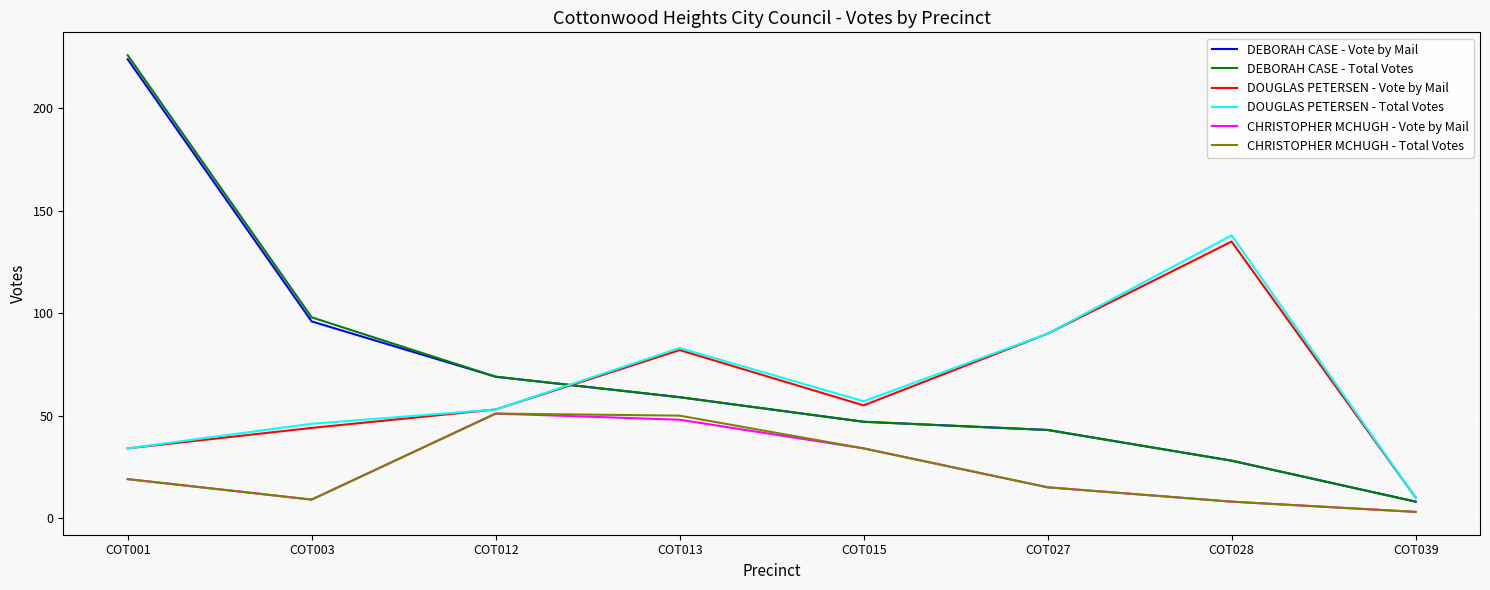

What is the maximum value for DEBORAH CASE - Total Votes?

226